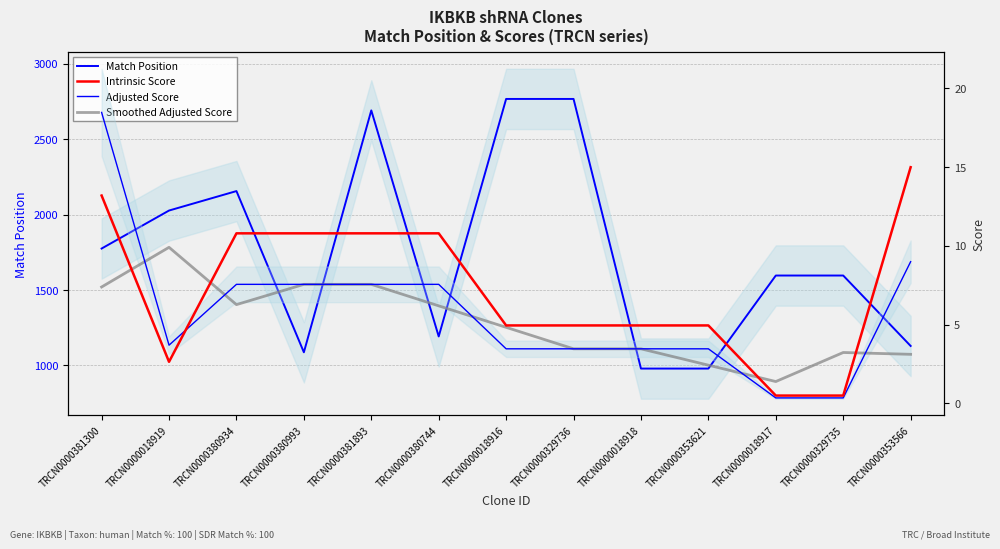

What is the difference between the highest and lowest values at TRCN0000353566?

1125.9